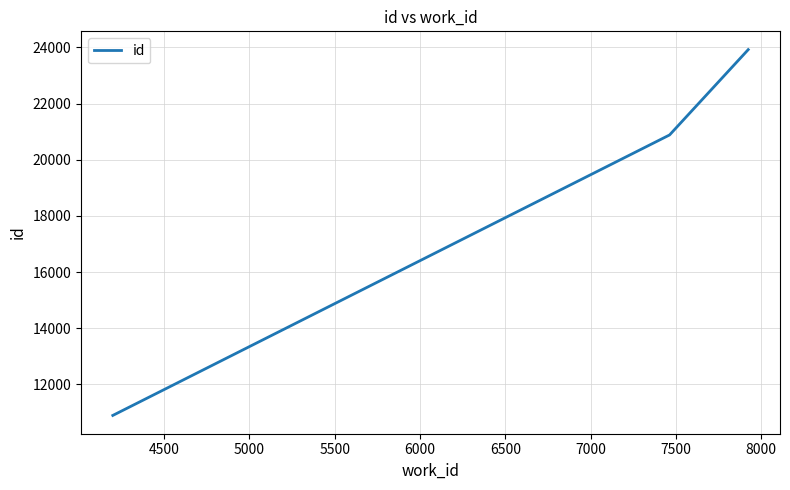

What is the smallest value displayed?

10897